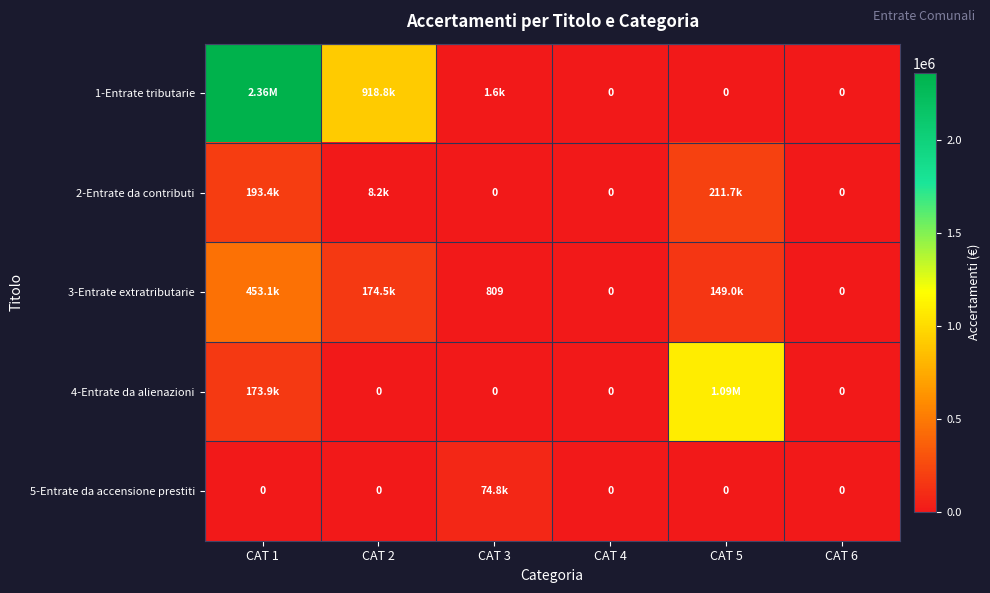

What is the average value of the 1-Entrate tributarie series?

546806.7